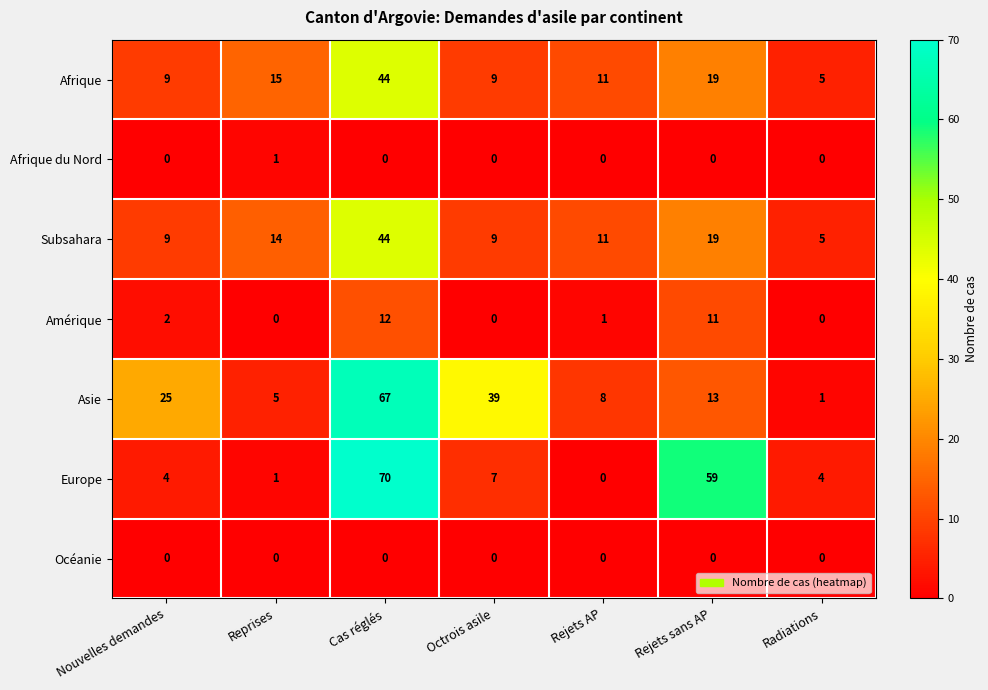

Is it true that Océanie equals 0 at Radiations?

True